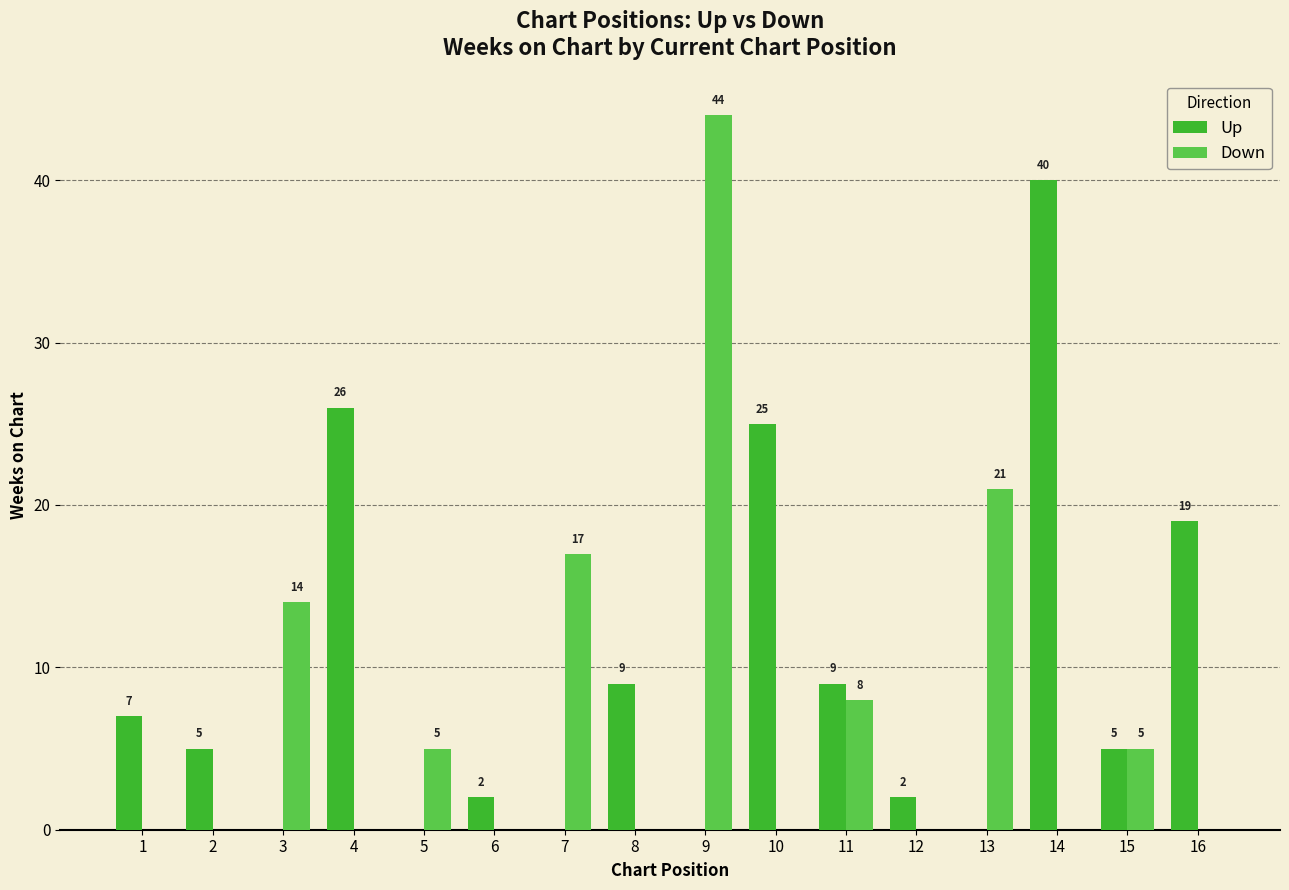

Does the chart contain stacked bars?

No